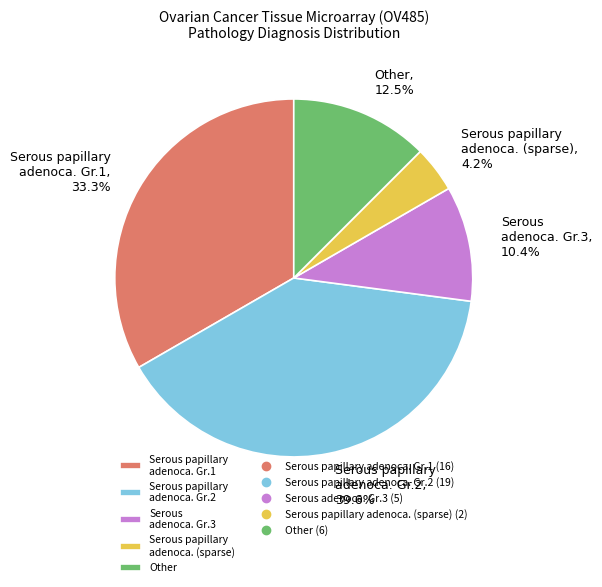

Count the number of slices in the pie.

5